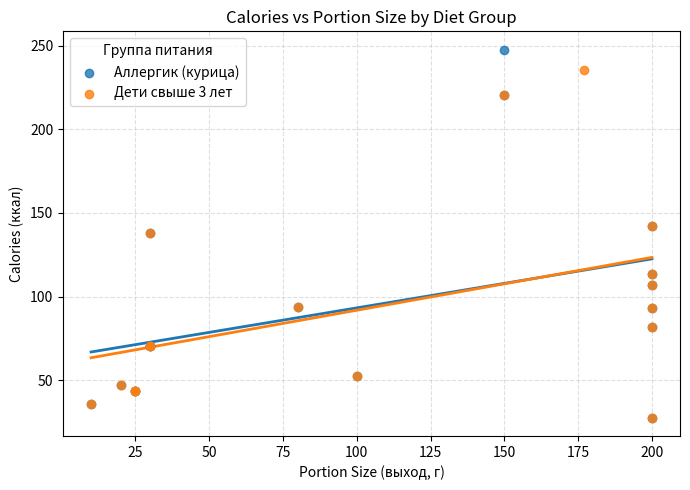

Which series reaches the maximum Y coordinate?

Аллергик (курица)